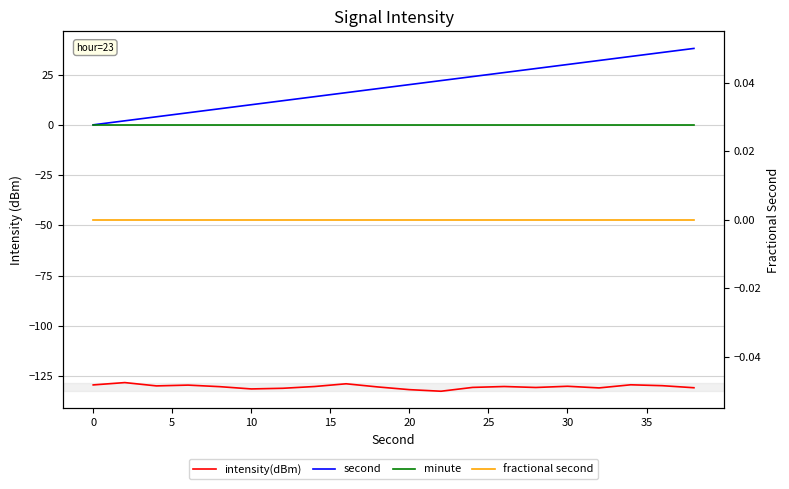

How many interior local peaks does the intensity(dBm) series have?

6